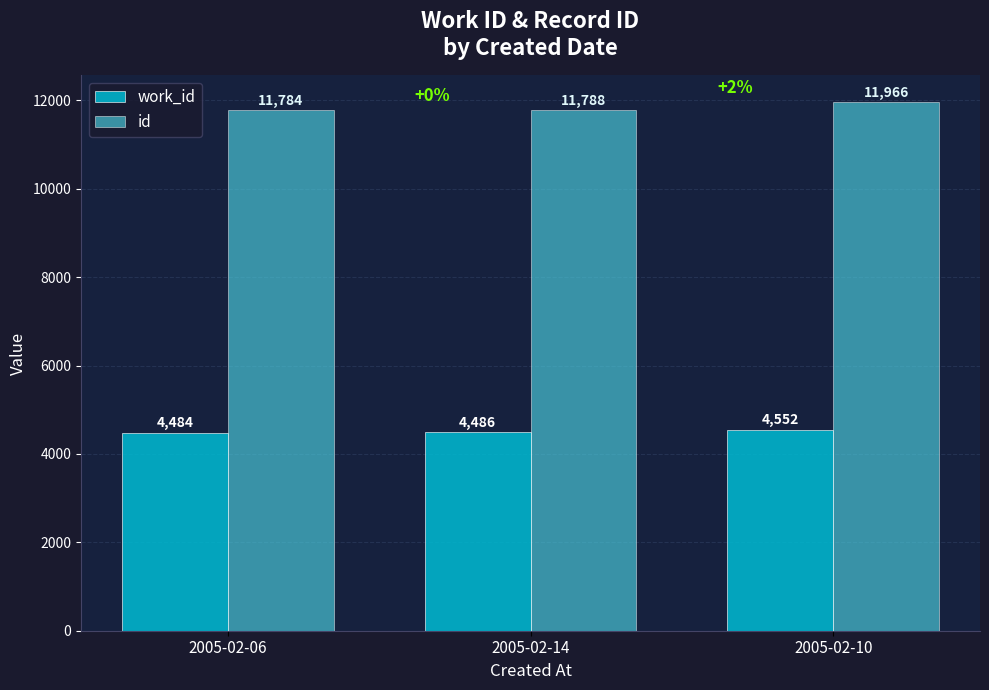

Which series has the largest range (max minus min)?

id